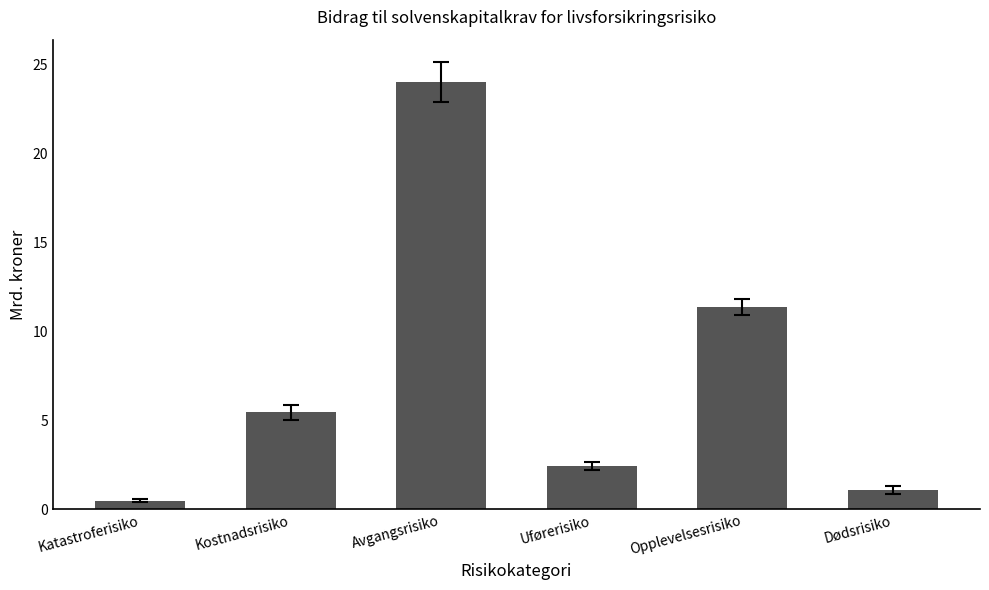

Rank the categories by value from lowest to highest.

Katastroferisiko, Dødsrisiko, Uførerisiko, Kostnadsrisiko, Opplevelsesrisiko, Avgangsrisiko